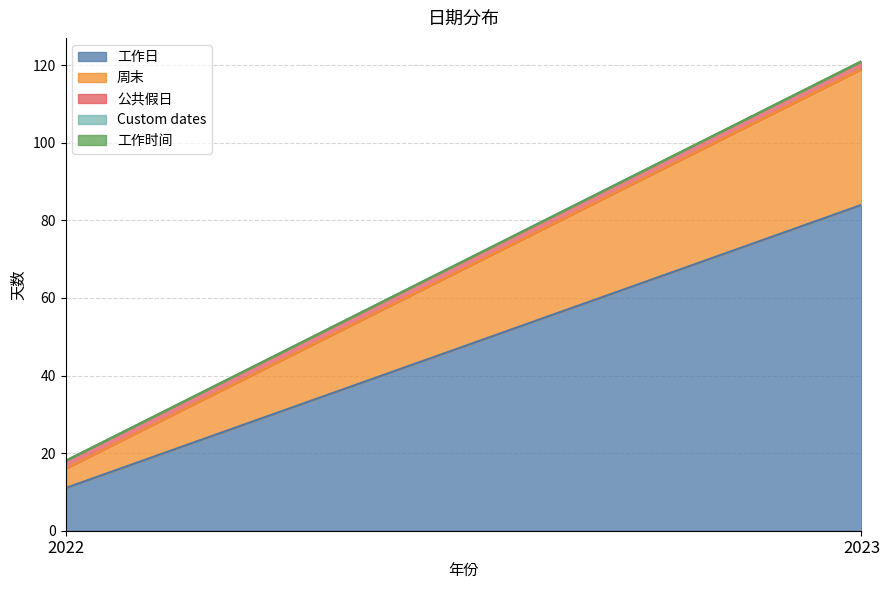

Is it true that 工作日 equals 16 at 2022?

False